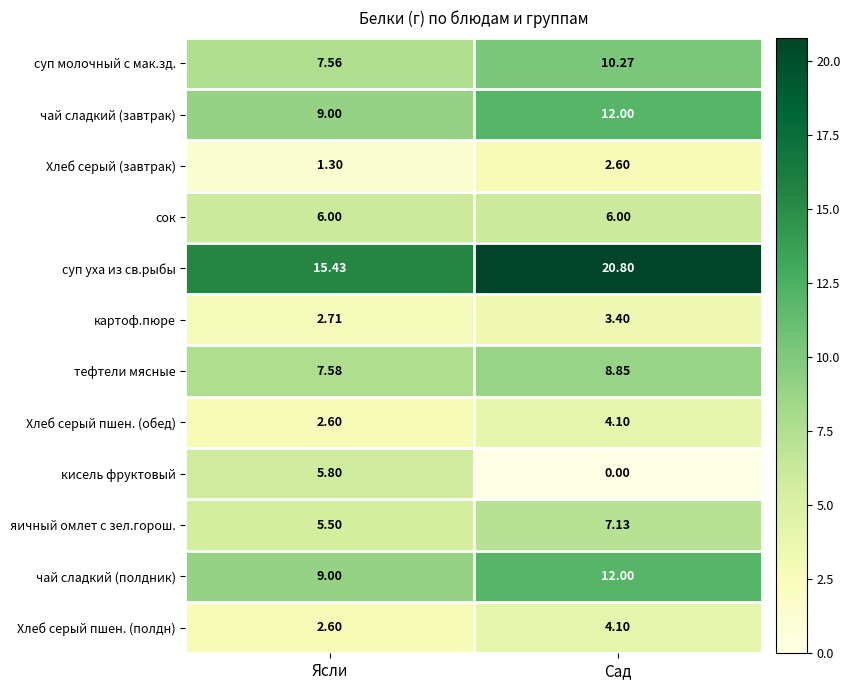

Is the value of яичный омлет с зел.горош. at Сад greater than the value of тефтели мясные at Ясли?

No